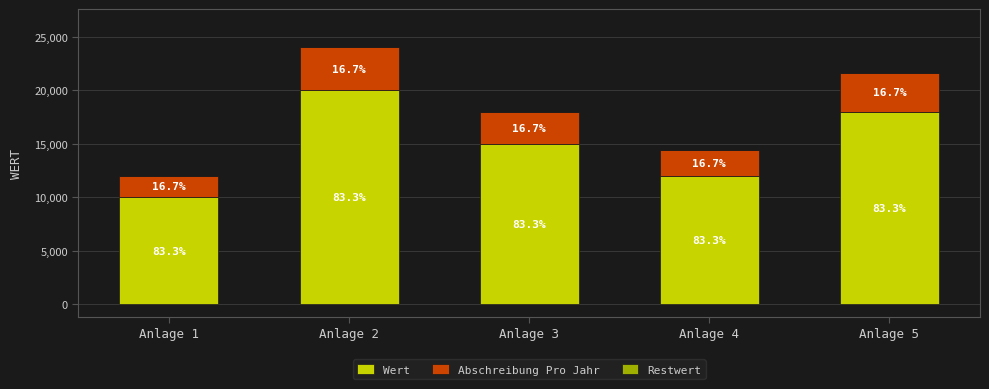

List the series in order of their overall mean, lowest first.

Restwert, Abschreibung Pro Jahr, Wert